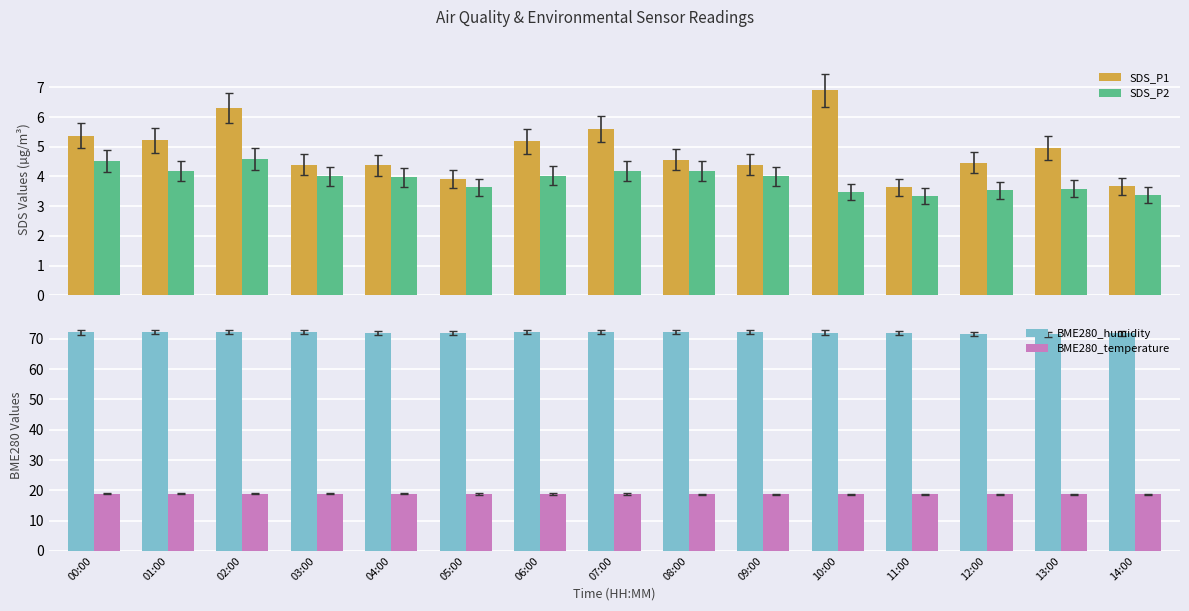

What are all the series names shown in the legend?

SDS_P1, SDS_P2, BME280_humidity, BME280_temperature